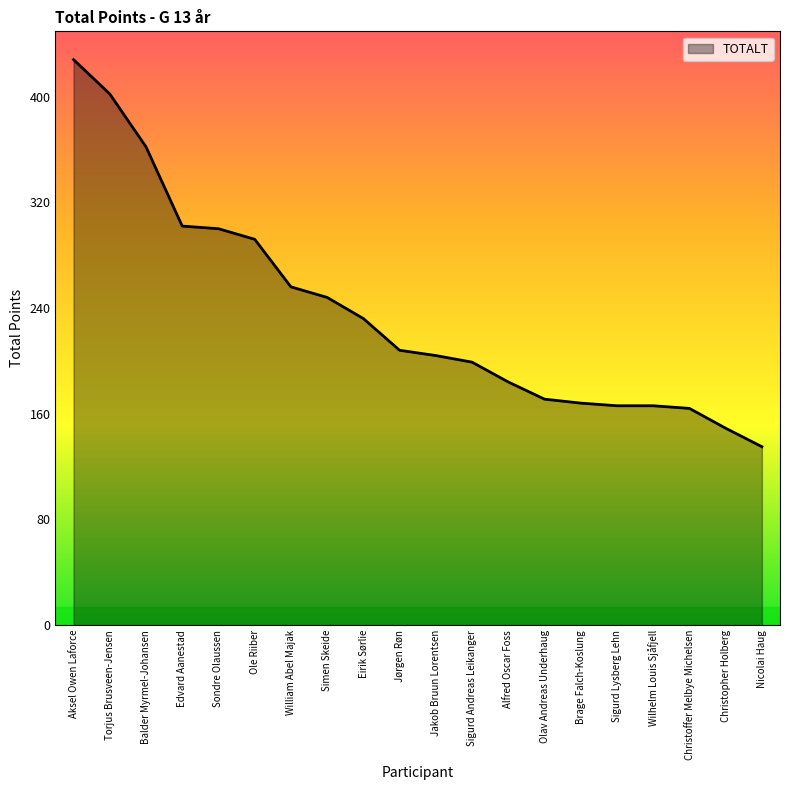

Which label corresponds to the largest value in the chart?

Aksel Owen Laforce